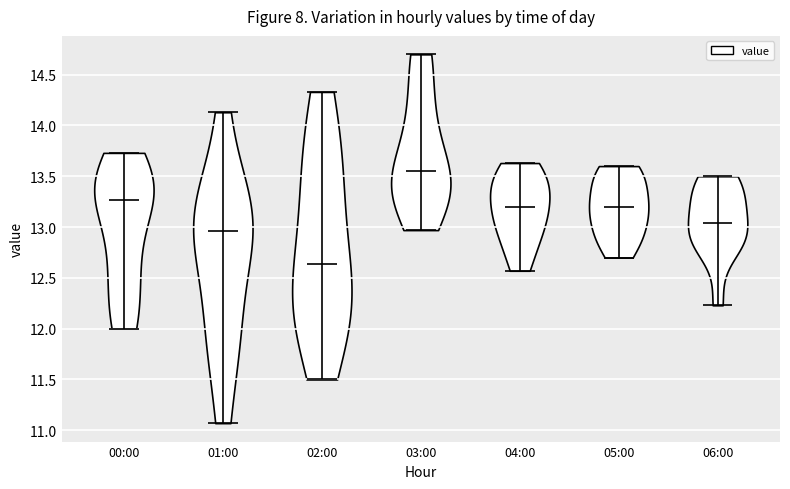

Reading left to right, read every violin against the y-axis: where its median line is, and the lowest and highest points it reaches. The values are not printed on the chart, so give them approximately, as read against the axis.

00:00: median line 13.25, lowest point 12.00, highest point 13.75
01:00: median line 12.95, lowest point 11.05, highest point 14.15
02:00: median line 12.65, lowest point 11.50, highest point 14.35
03:00: median line 13.55, lowest point 12.95, highest point 14.70
04:00: median line 13.20, lowest point 12.55, highest point 13.65
05:00: median line 13.20, lowest point 12.70, highest point 13.60
06:00: median line 13.05, lowest point 12.25, highest point 13.50